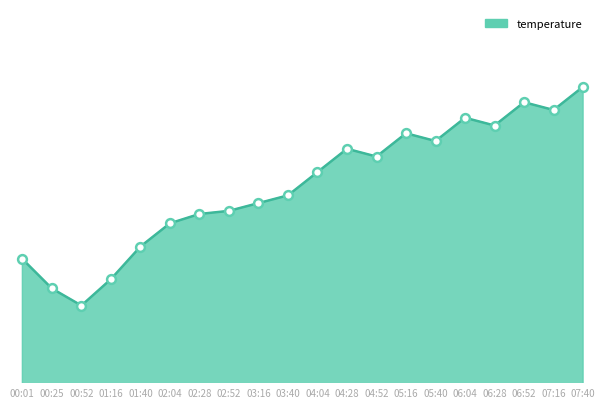

What is the ratio of the value at 05:16 to the value at 02:52?

1.1